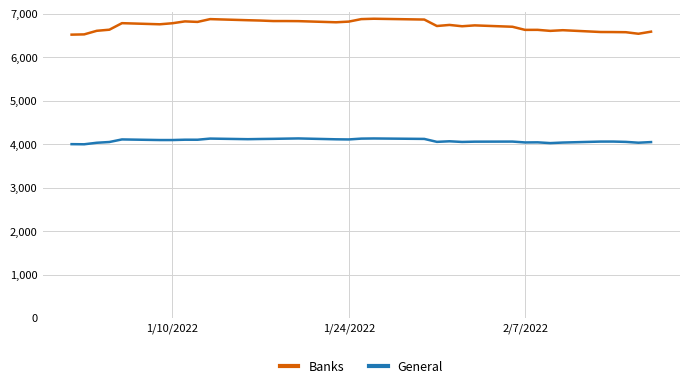

What is the lowest value of the Banks series?

6514.6